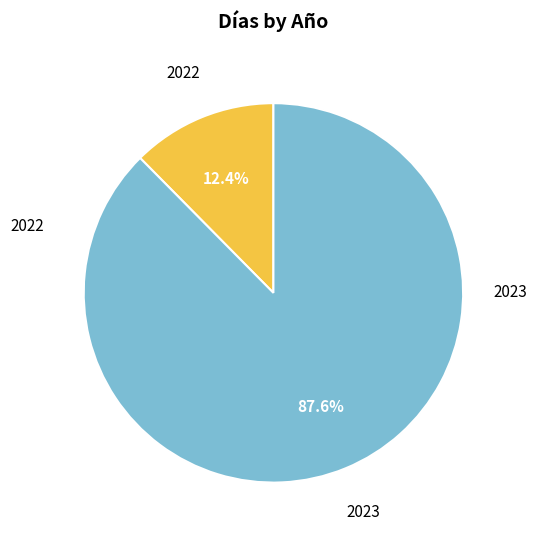

How many slices are in this pie chart?

2